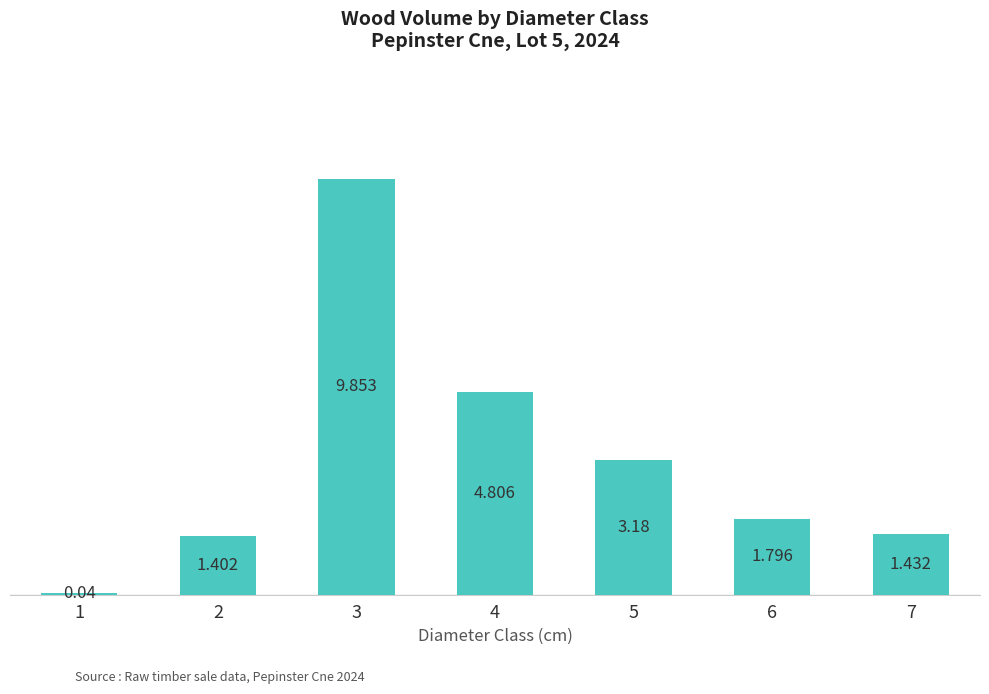

The chart shows a value of 2.7 at 6. True or false?

False